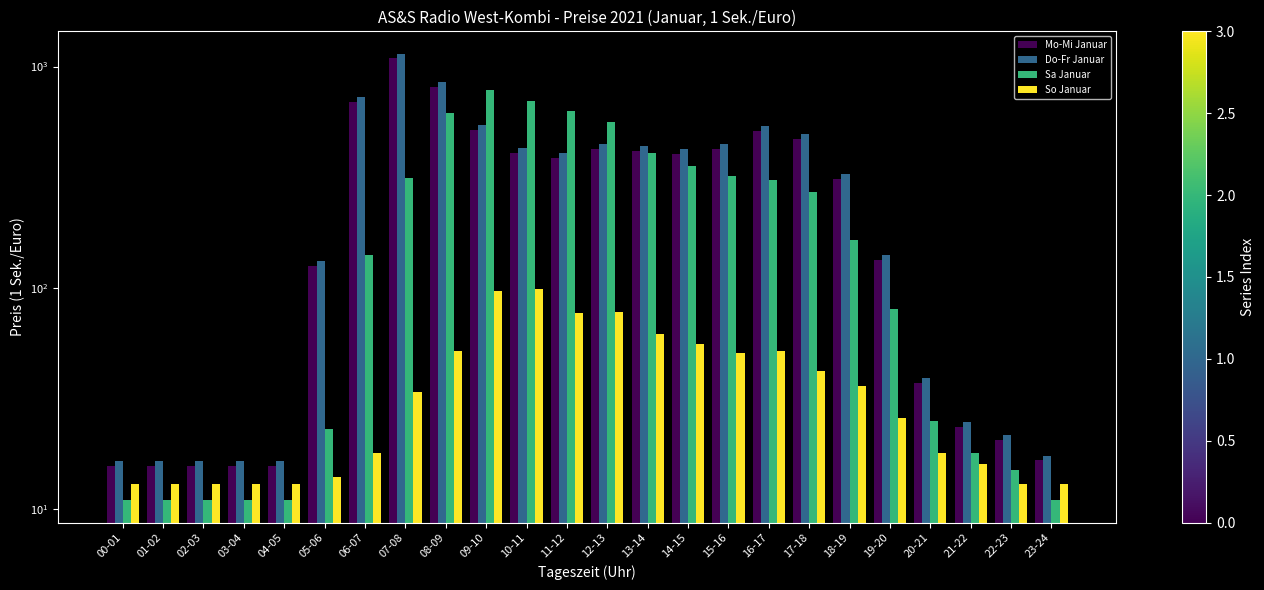

What position from the right is 01-02?

23